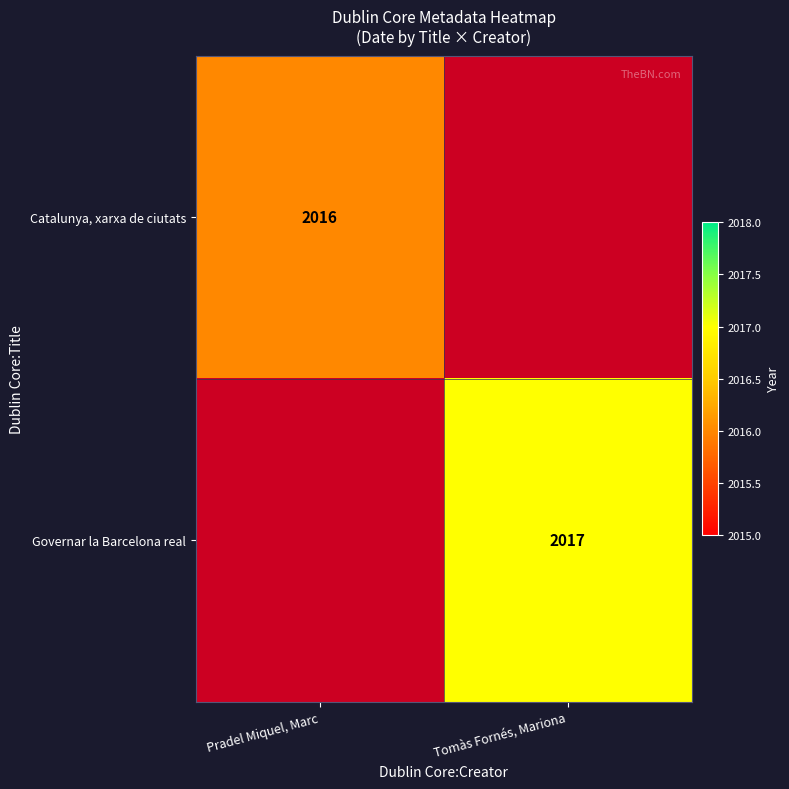

Is it true that Catalunya, xarxa de ciutats equals 2016 at Pradel Miquel, Marc?

True